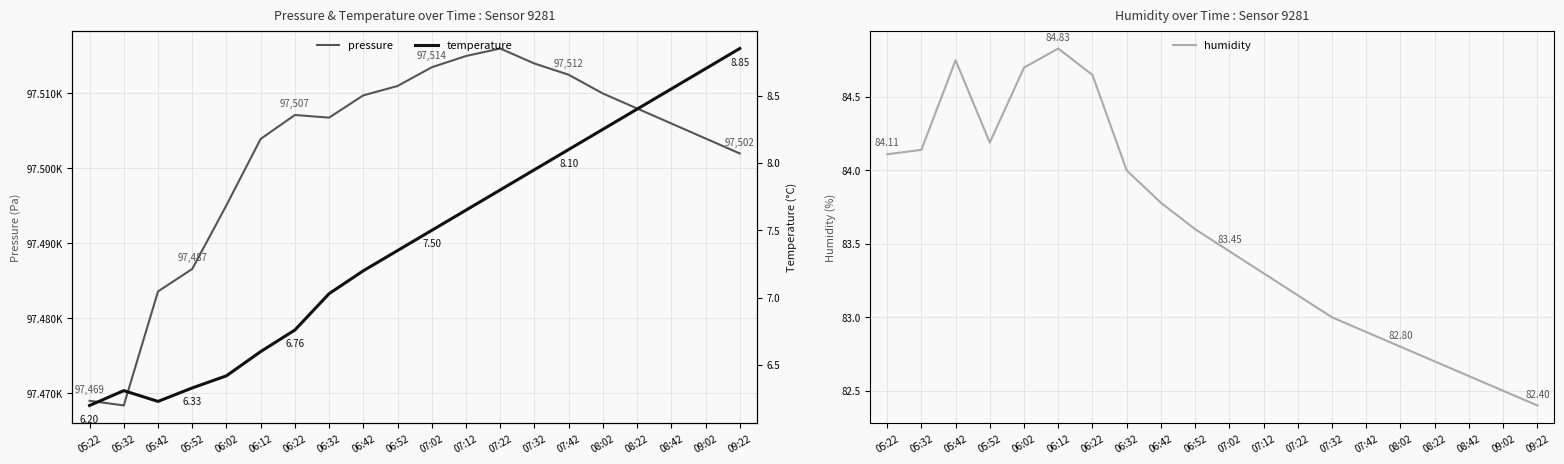

True or false: humidity and pressure cross at least once.

False